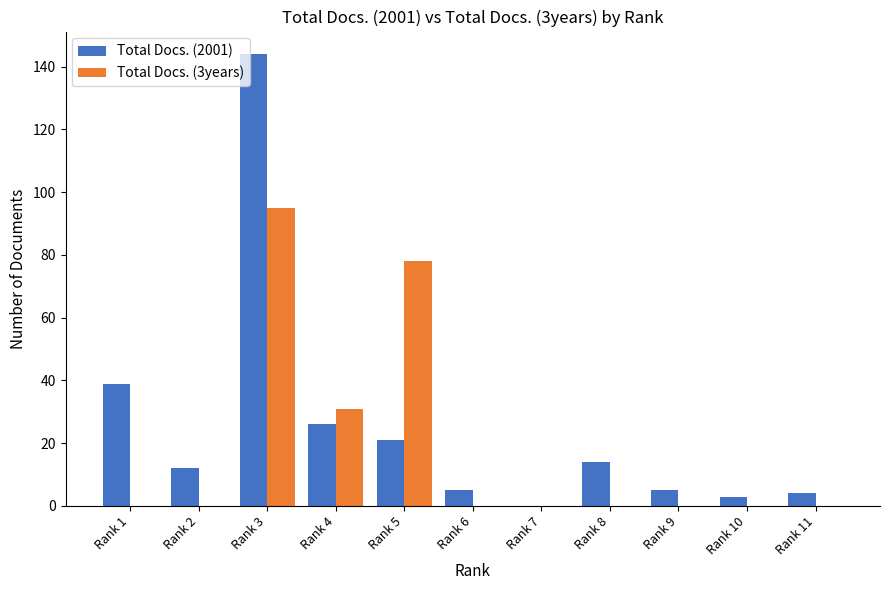

Which category has the highest value across all series?

Rank 3